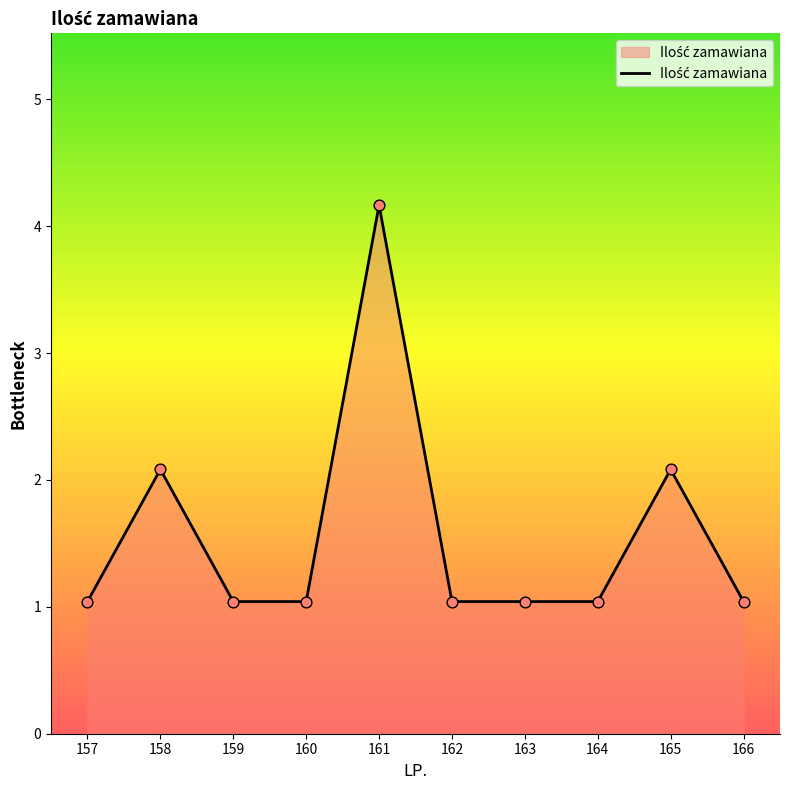

Does the chart have visible grid lines?

No